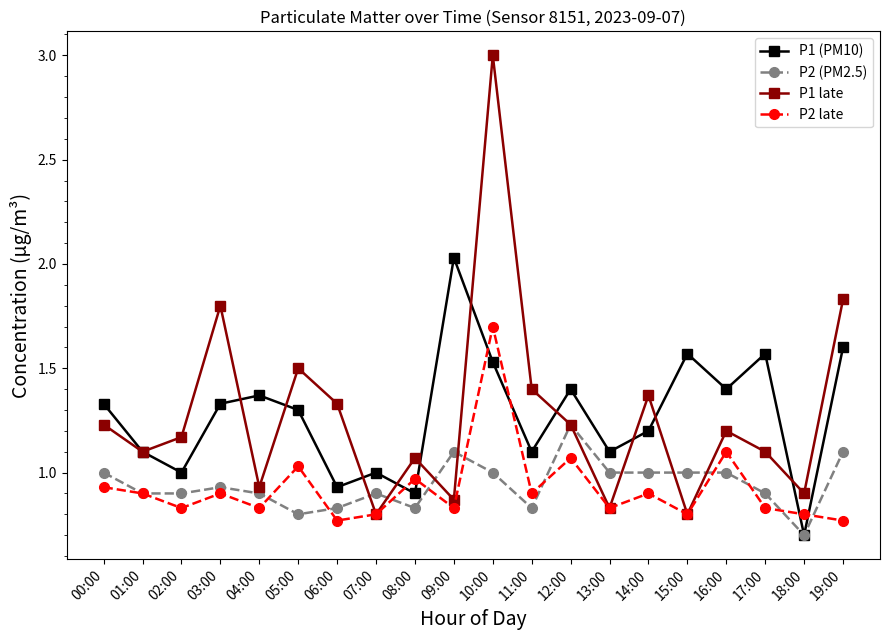

At which category does the chart reach its minimum across all series?

18:00